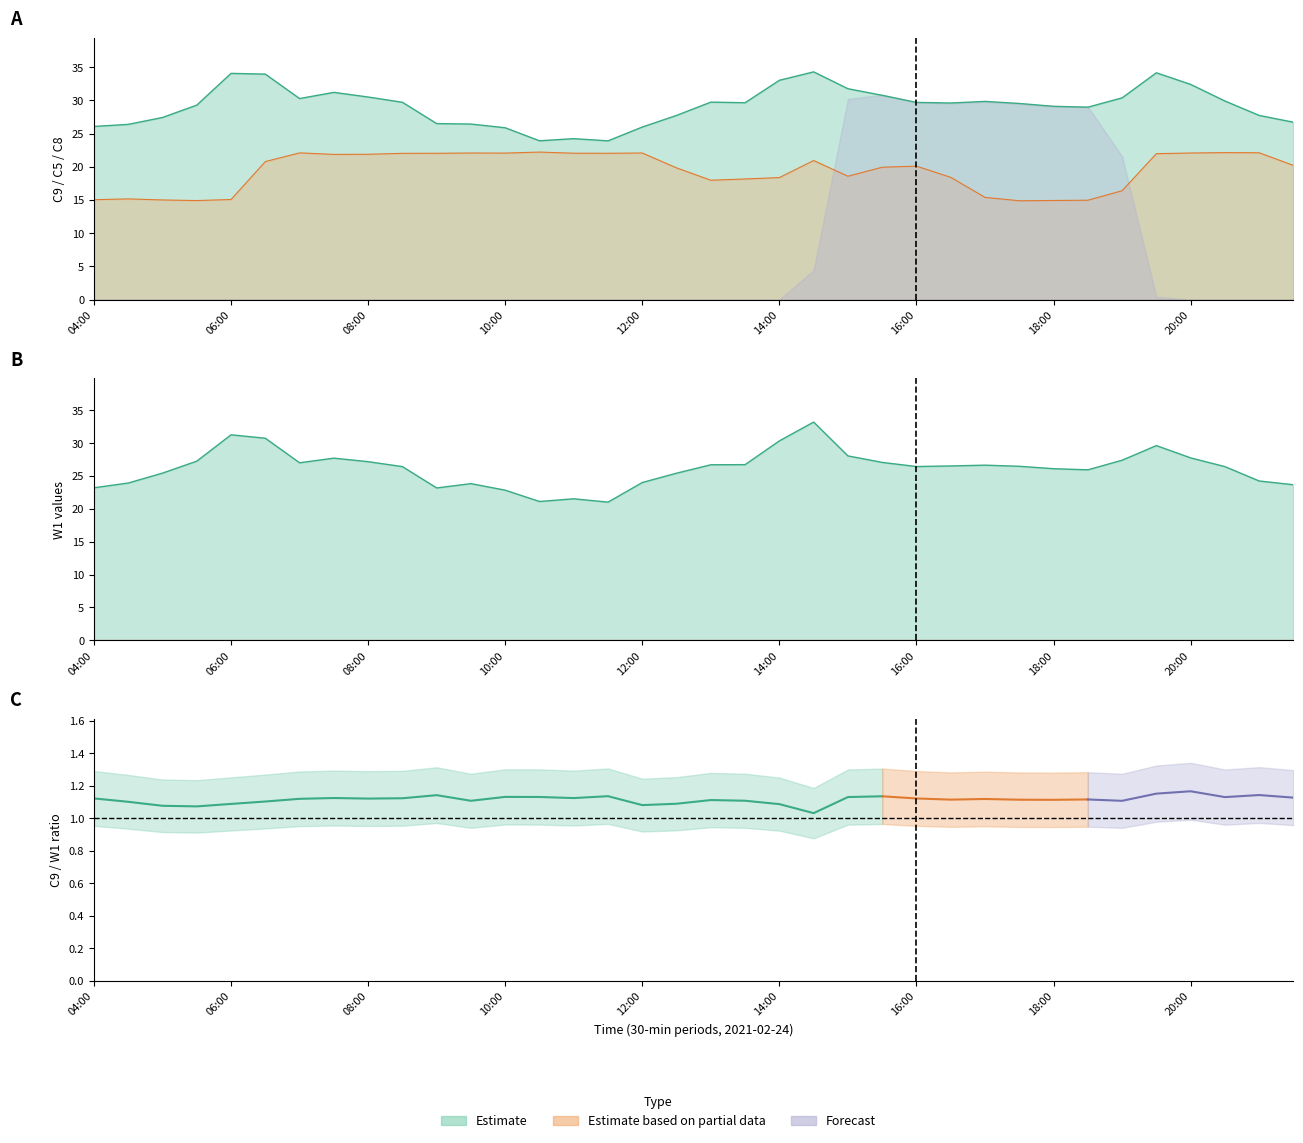

What is the maximum value shown in the chart?

34.3